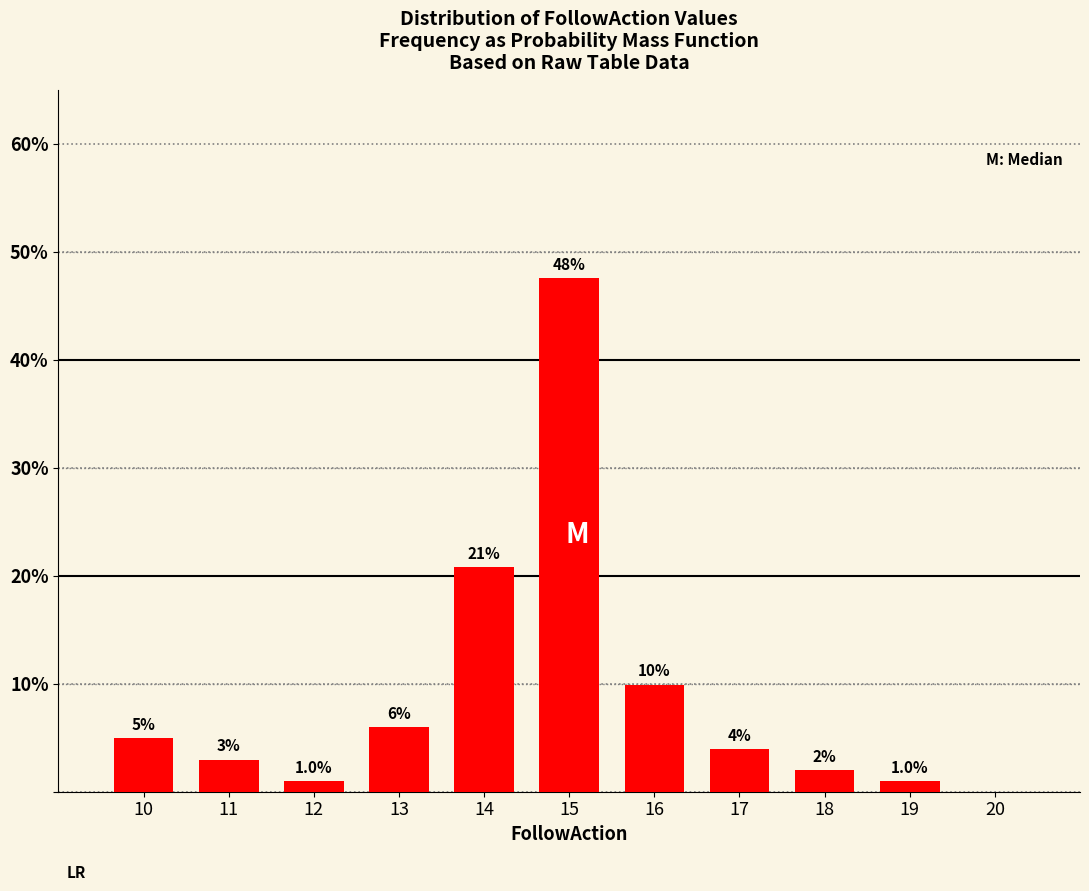

What is the ratio of the value at 13 to the value at 18?

3.0